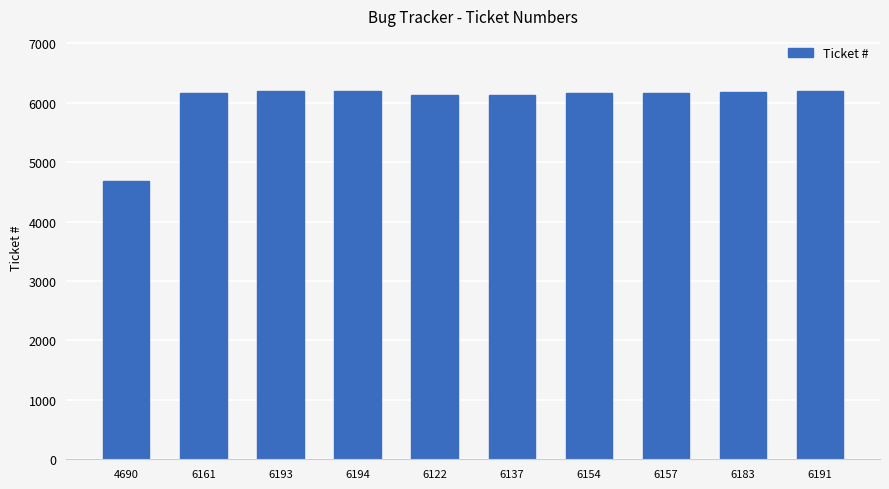

What is the label of the 6th bar from the left?

6137